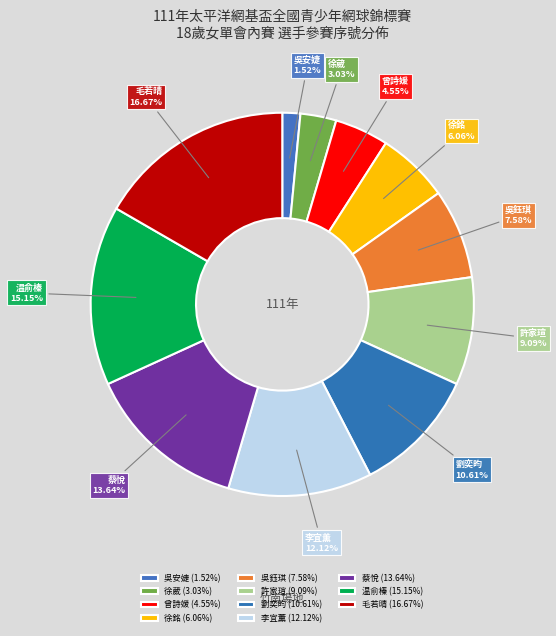

To the nearest percent, what is the difference between the largest and smallest slice percentages?

15%